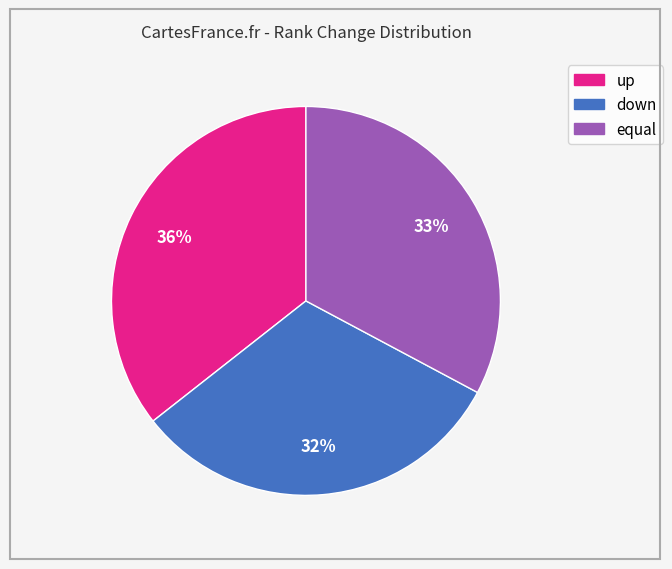

To the nearest percent, what is the difference between the largest and smallest slice percentages?

4%